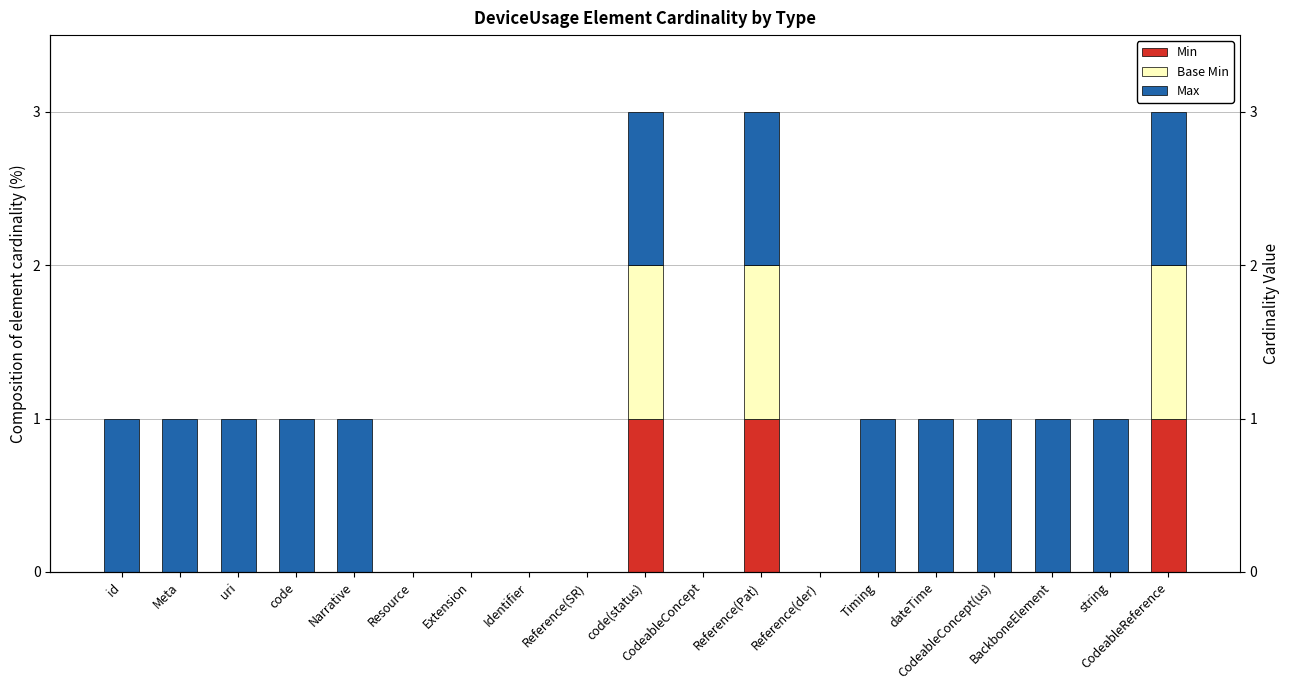

How many groups of bars are there?

19